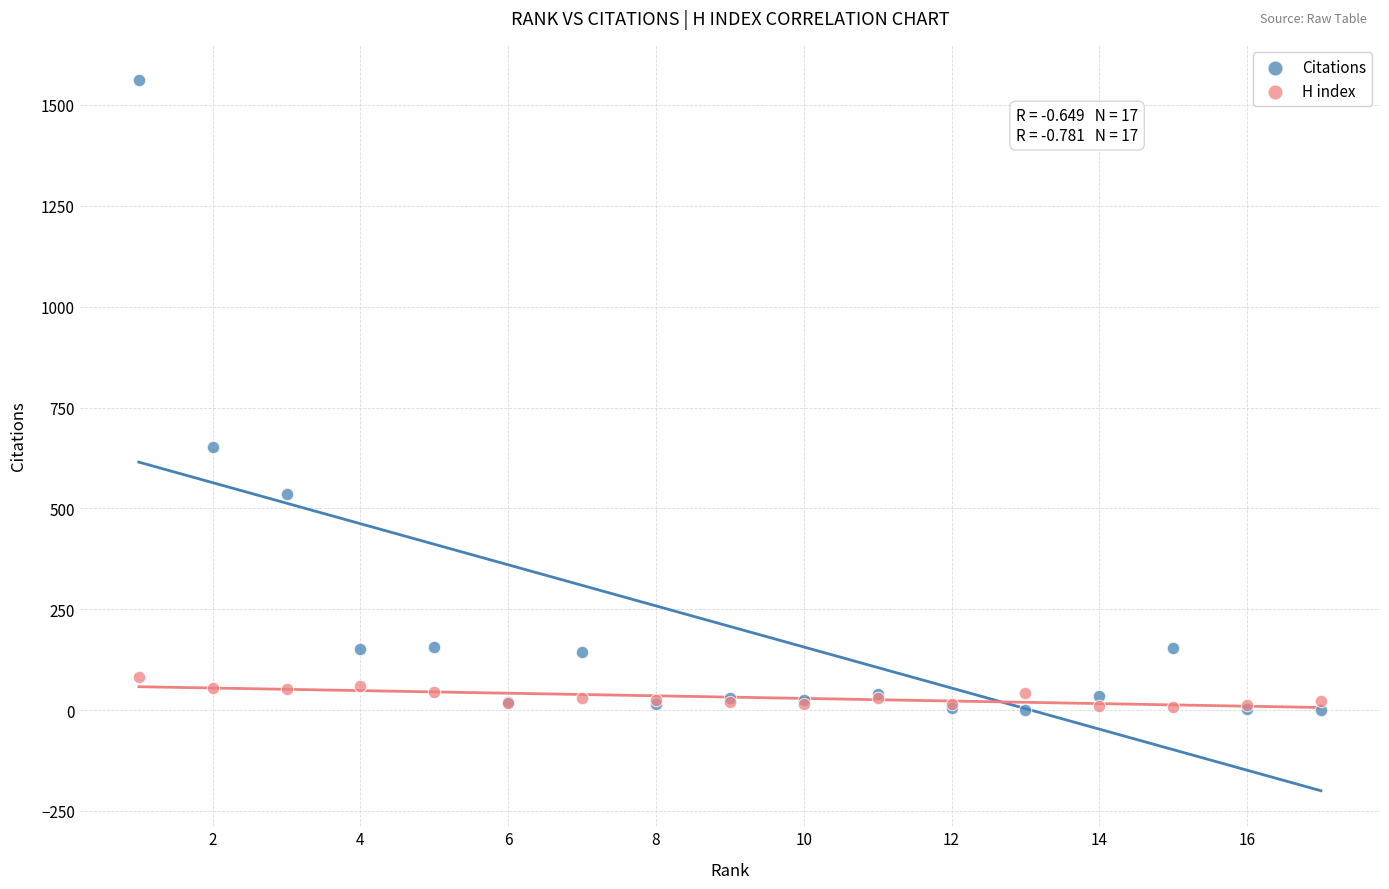

Which series contains the highest Y value?

Citations